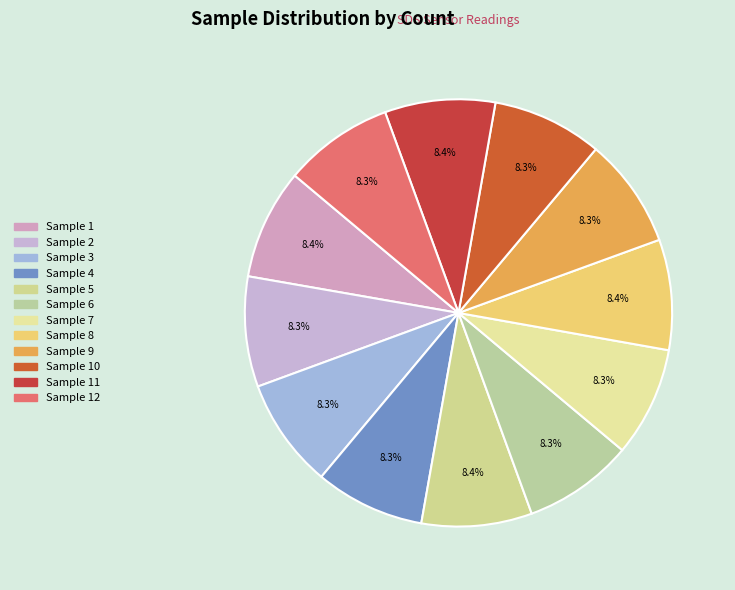

How many slices are in this pie chart?

12